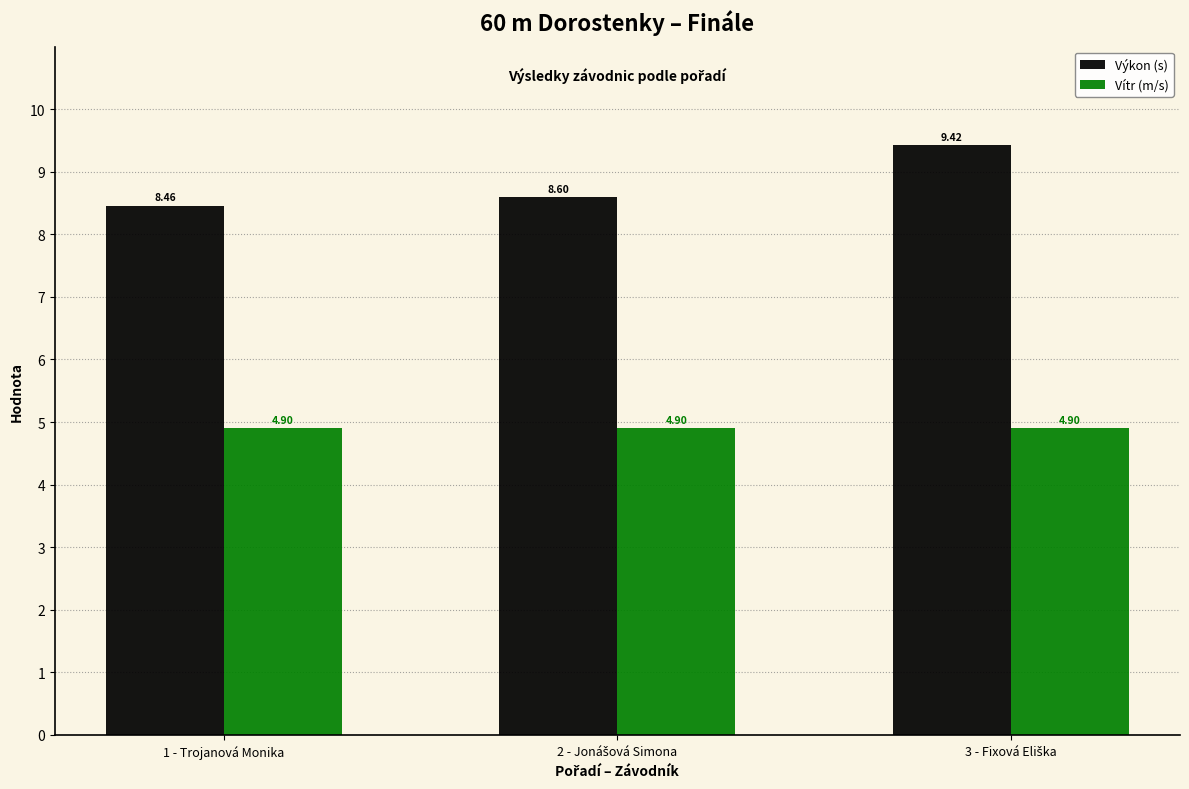

At 1 - Trojanová Monika, list the series in order from largest to smallest.

Výkon (s), Vítr (m/s)